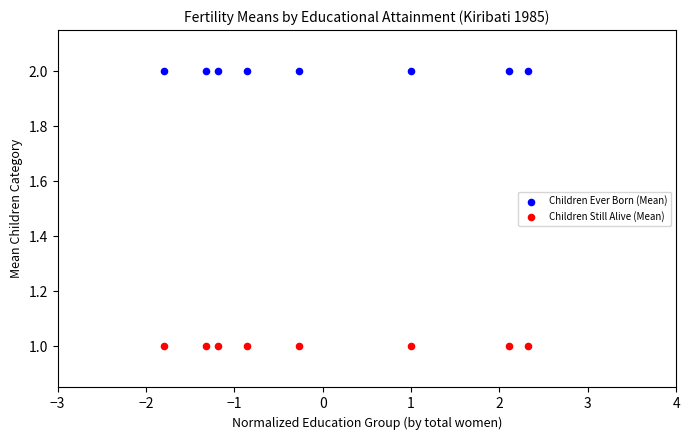

Which series reaches the maximum Y coordinate?

Children Ever Born (Mean)